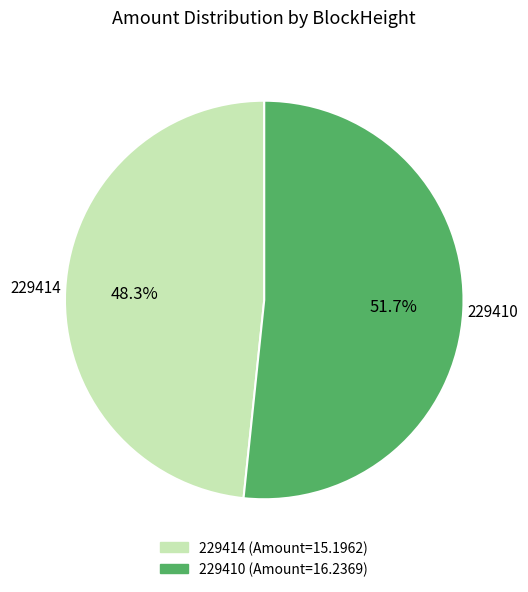

Count the number of slices in the pie.

2